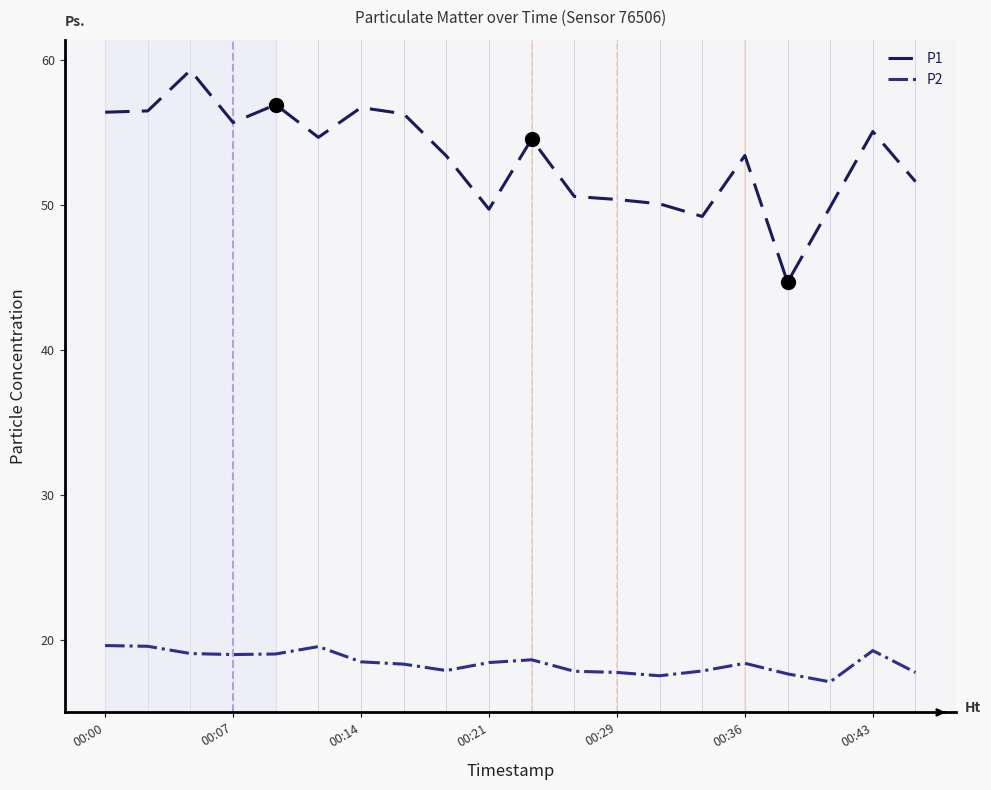

True or false: P1 and P2 intersect in this chart.

False